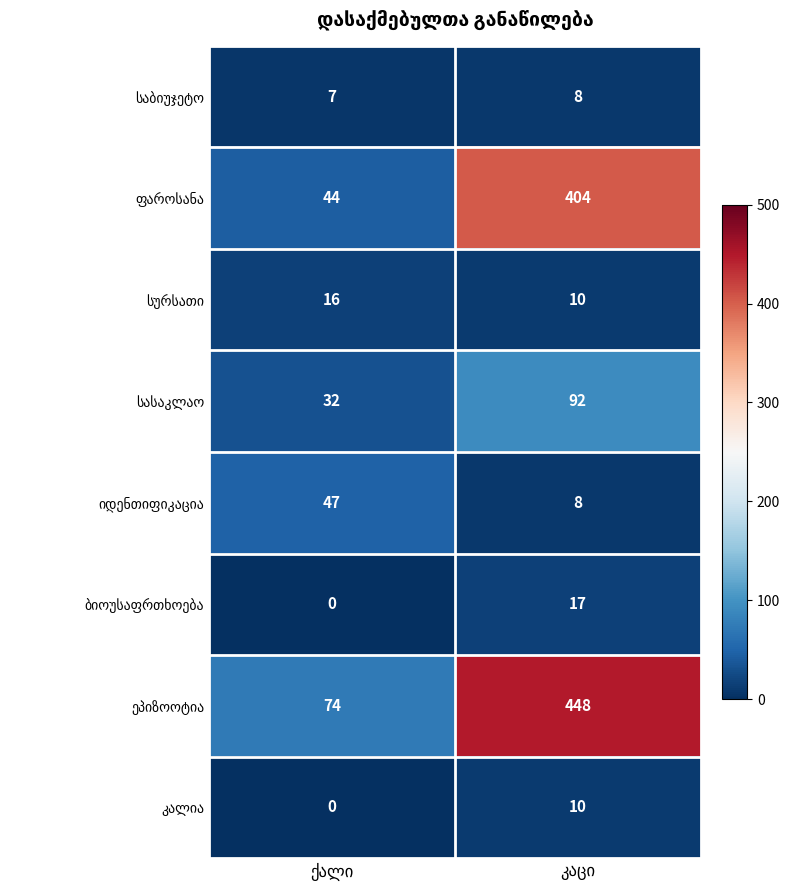

Count the number of categories in the chart.

2